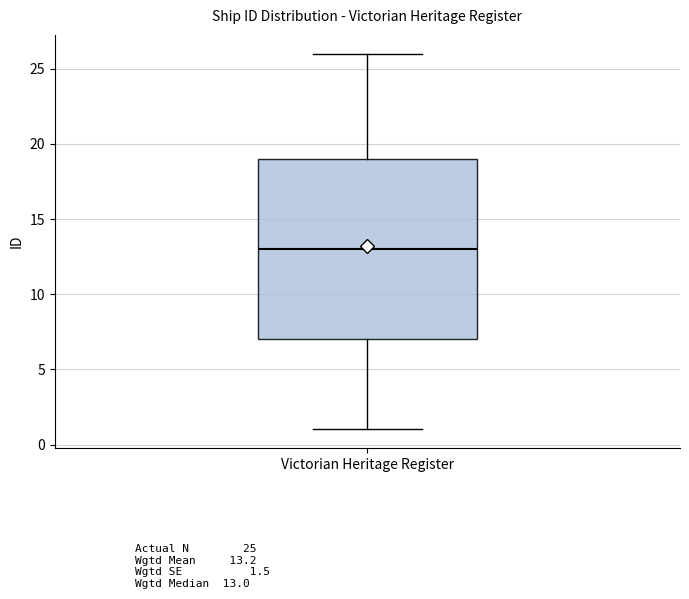

Where is the upper edge of the box for Victorian Heritage Register on the y-axis? The values are not printed on the chart, so give them approximately, as read against the axis.

19